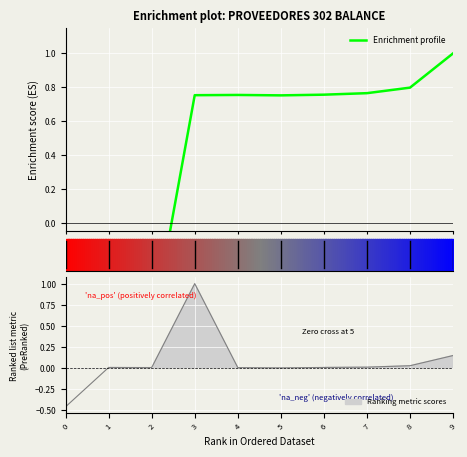

True or false: there are more than 2 points higher than both neighbors.

False